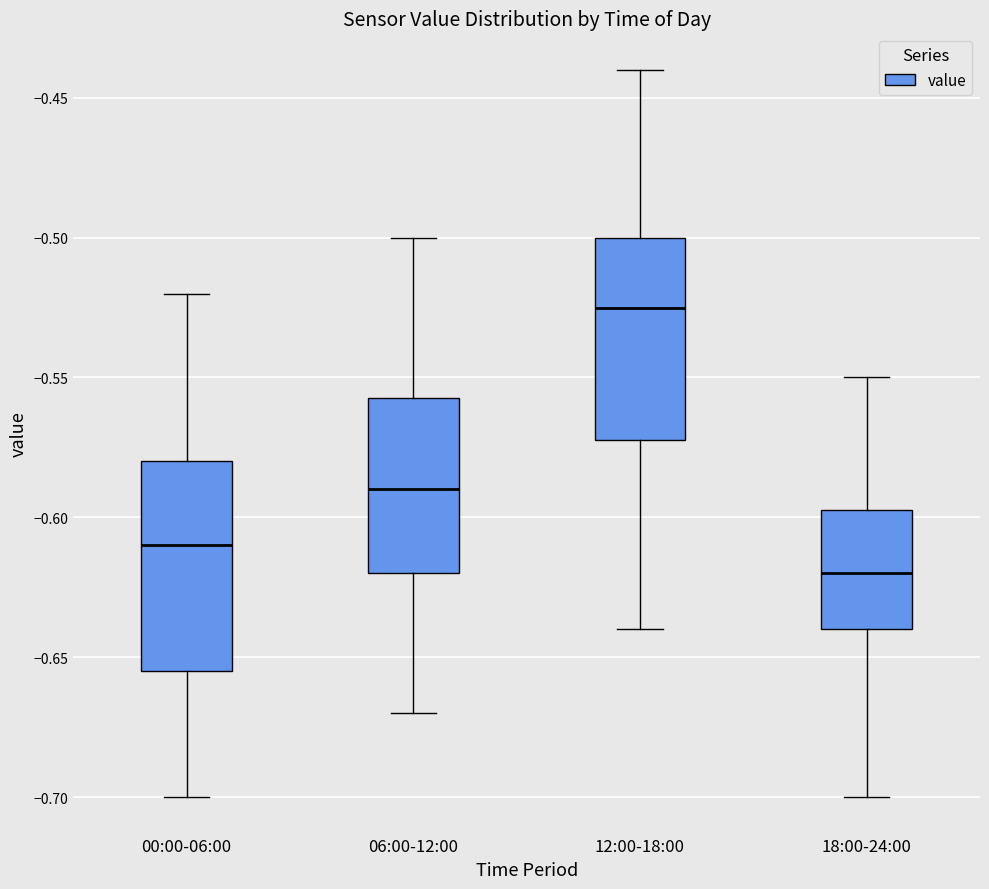

Which box has the lowest median line?

18:00-24:00